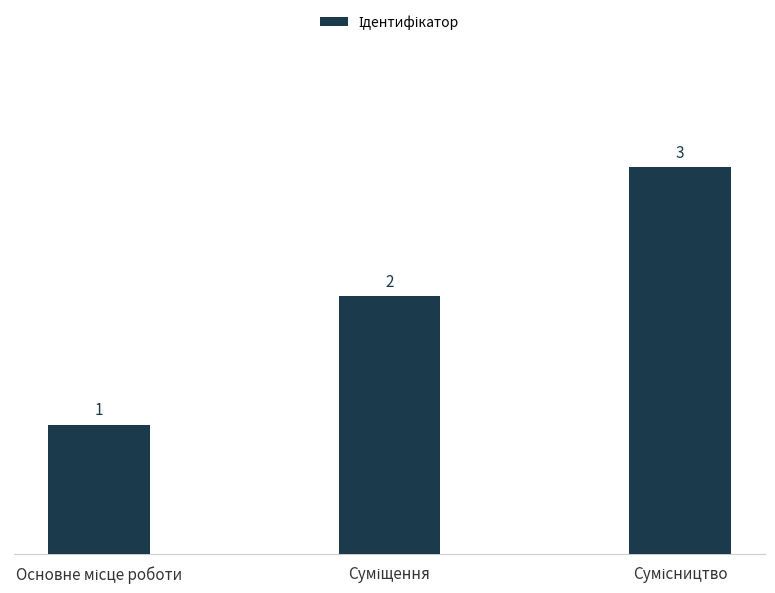

Count the number of data series in this chart.

1